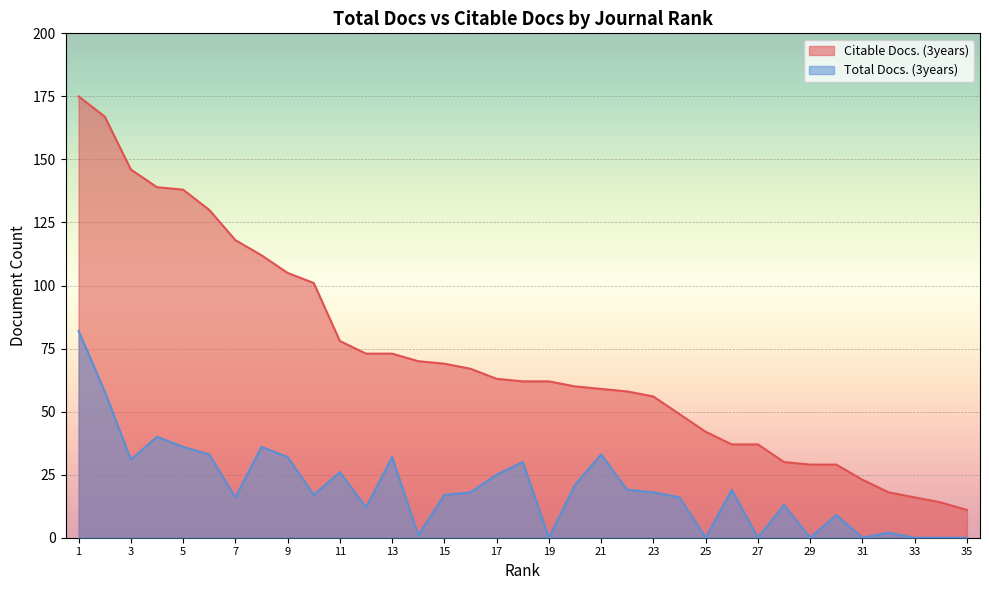

Reading left to right, extract all data points from this chart.

Total Docs. (3years): 1=82	2=58	3=31	4=40	5=36	6=33	7=16	8=36	9=32	10=17	11=26	12=12	13=32	14=1	15=17	16=18	17=25	18=30	19=0	20=21	21=33	22=19	23=18	24=16	25=0	26=19	27=0	28=13	29=0	30=9	31=0	32=2	33=0	34=0	35=0
Citable Docs. (3years): 1=175	2=167	3=146	4=139	5=138	6=130	7=118	8=112	9=105	10=101	11=78	12=73	13=73	14=70	15=69	16=67	17=63	18=62	19=62	20=60	21=59	22=58	23=56	24=49	25=42	26=37	27=37	28=30	29=29	30=29	31=23	32=18	33=16	34=14	35=11